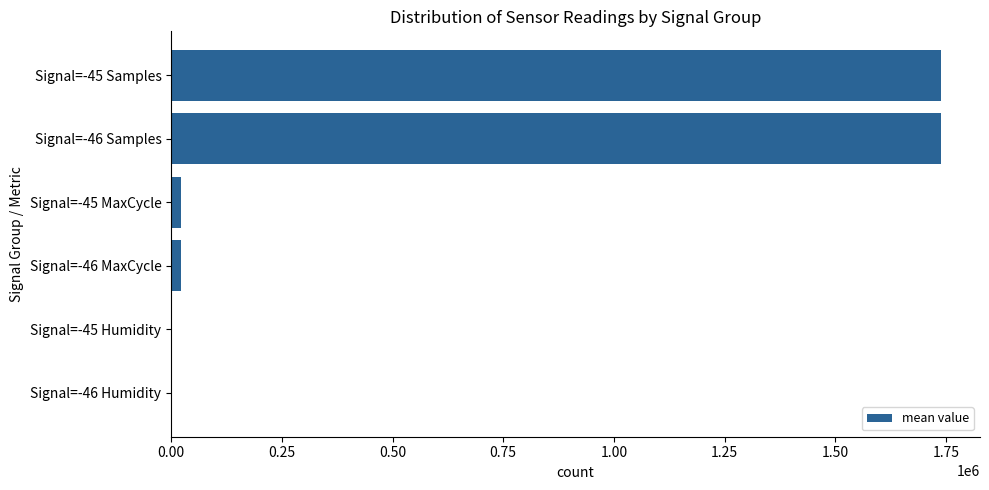

Where is the data nearest to the value 869972?

Signal=-46 MaxCycle